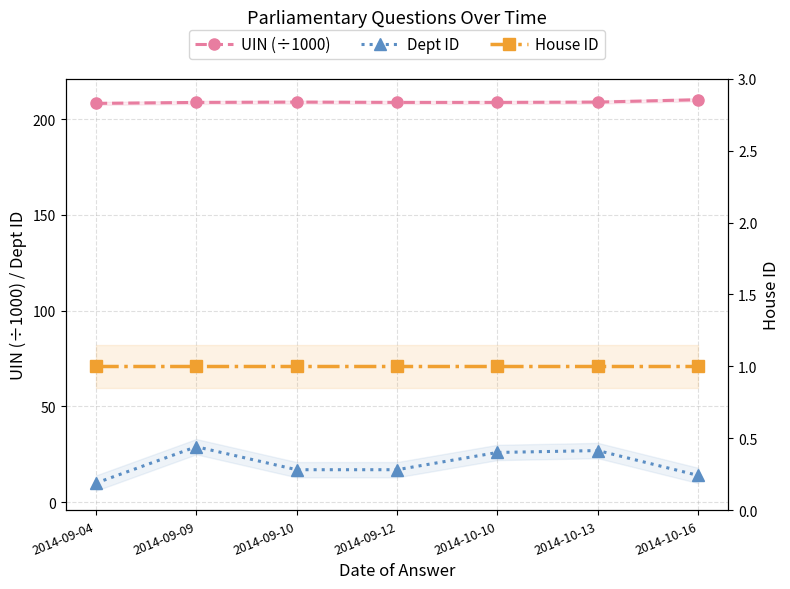

What is the label of the 2nd point from the left?

2014-09-09